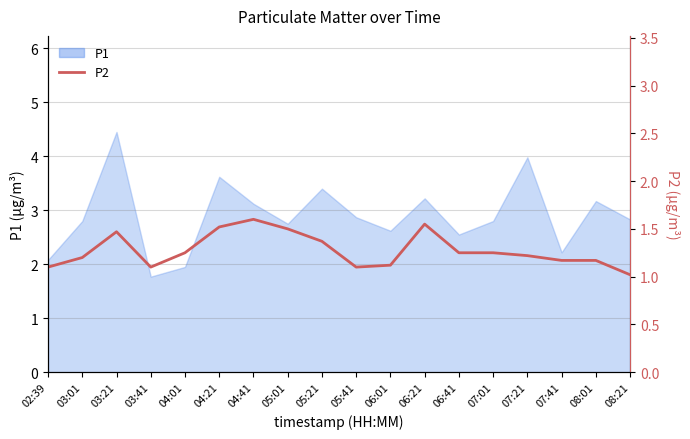

The value at 06:21 is 1.6. True or false?

True